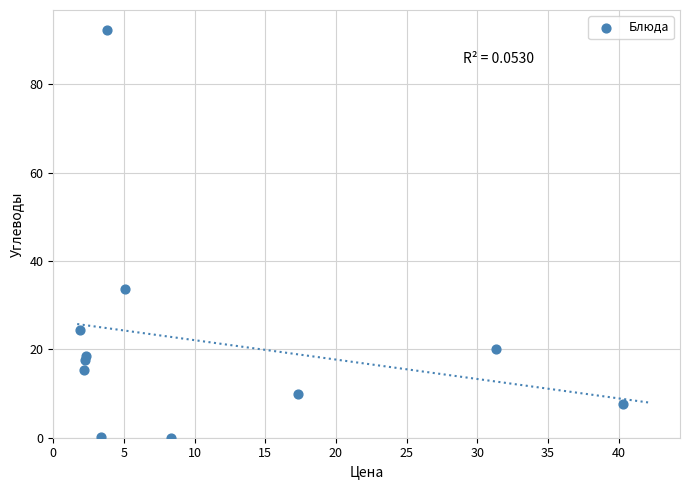

What Y value in the scatter plot is closest to 46?

33.7